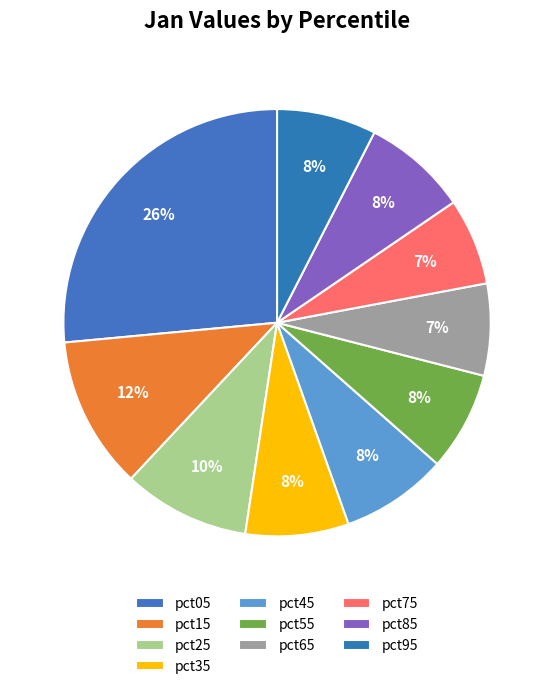

Count the number of slices in the pie.

10